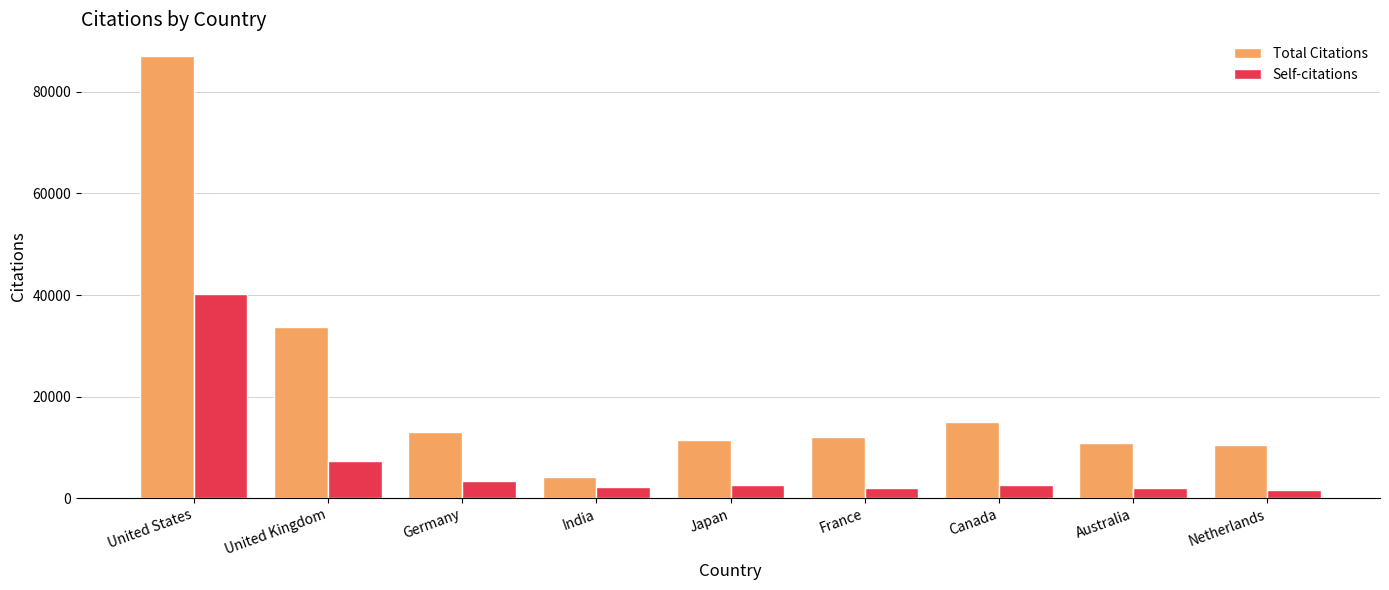

At which category does the chart reach its peak across all series?

United States